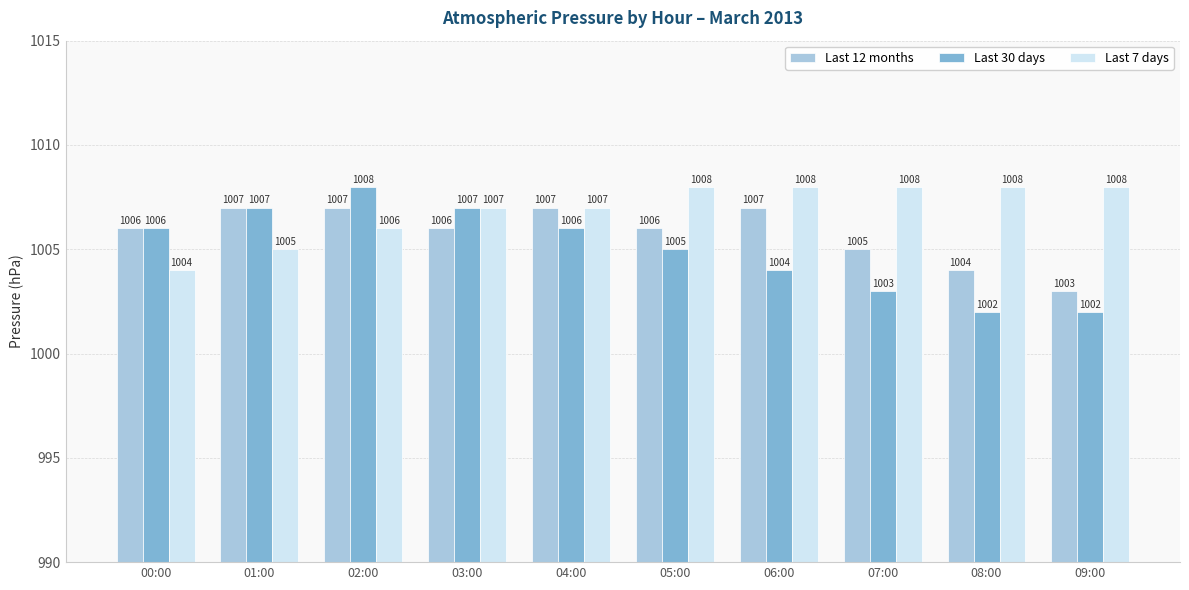

Reading left to right, list all the values displayed in this chart.

Last 12 months: 1006	1007	1007	1006	1007	1006	1007	1005	1004	1003
Last 30 days: 1006	1007	1008	1007	1006	1005	1004	1003	1002	1002
Last 7 days: 1004	1005	1006	1007	1007	1008	1008	1008	1008	1008